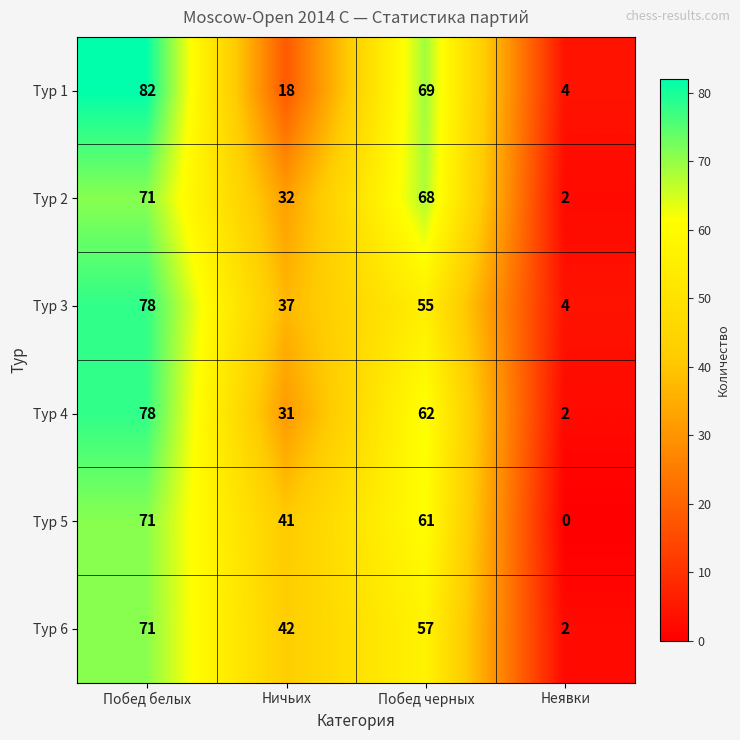

What is the difference between the maximum and minimum values in the Тур 2 series?

69